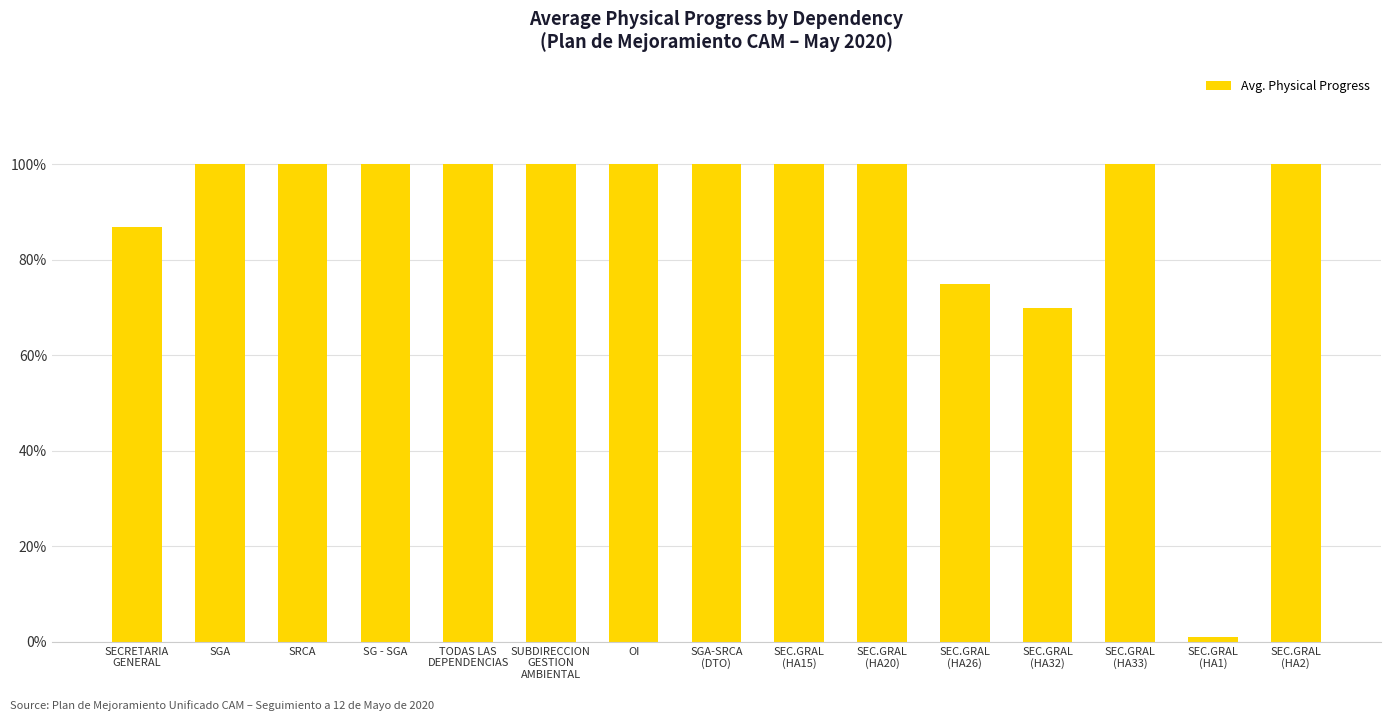

What position from the right is SRCA?

13